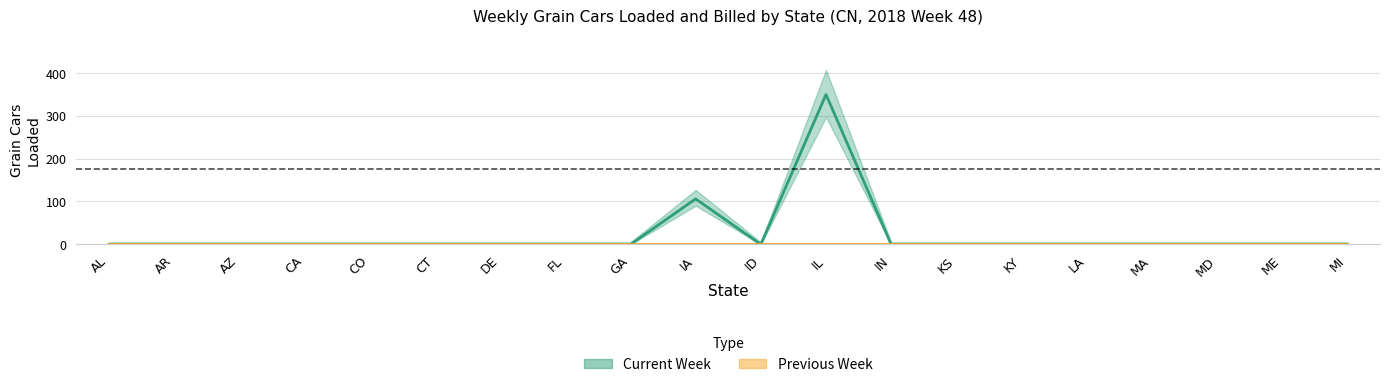

True or false: there are more than 1 points higher than both neighbors.

True